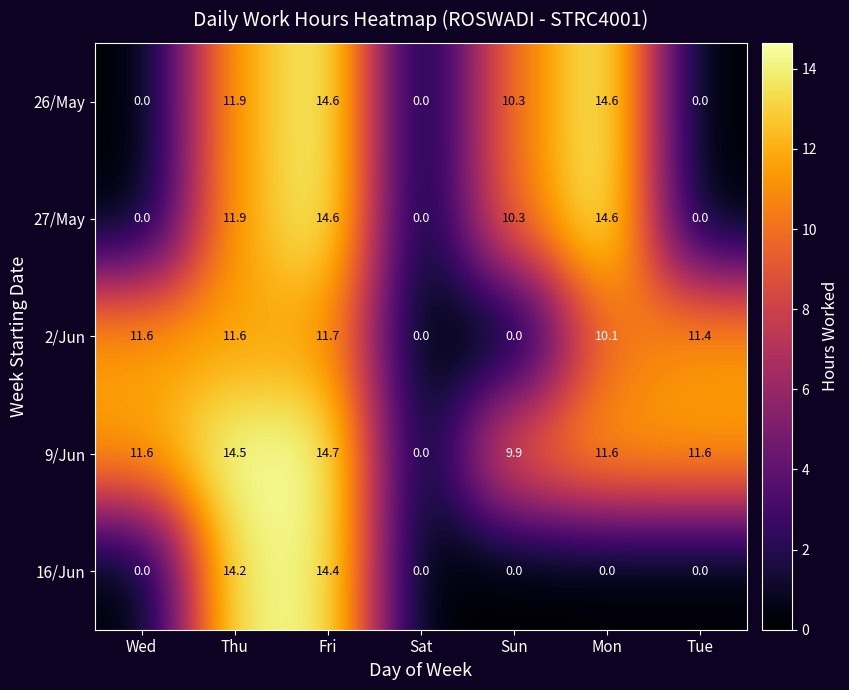

What is the difference between the maximum and minimum values in the 27/May series?

14.6